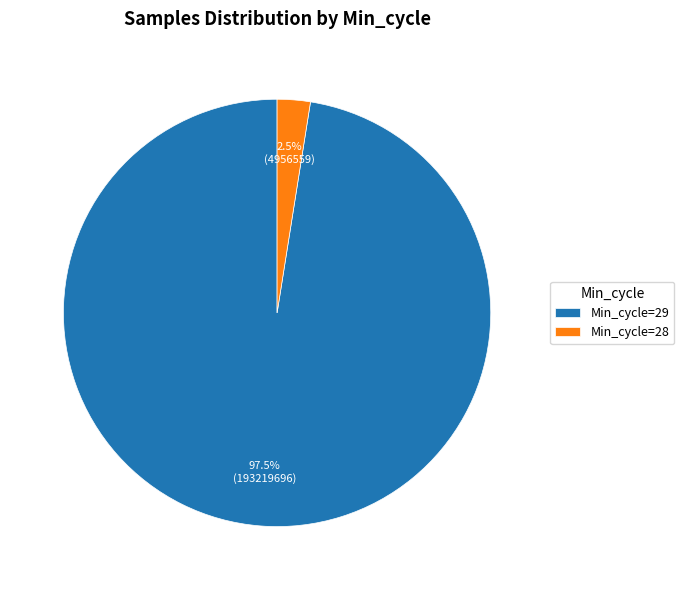

Between Min_cycle=29 and Min_cycle=28, which is larger?

Min_cycle=29